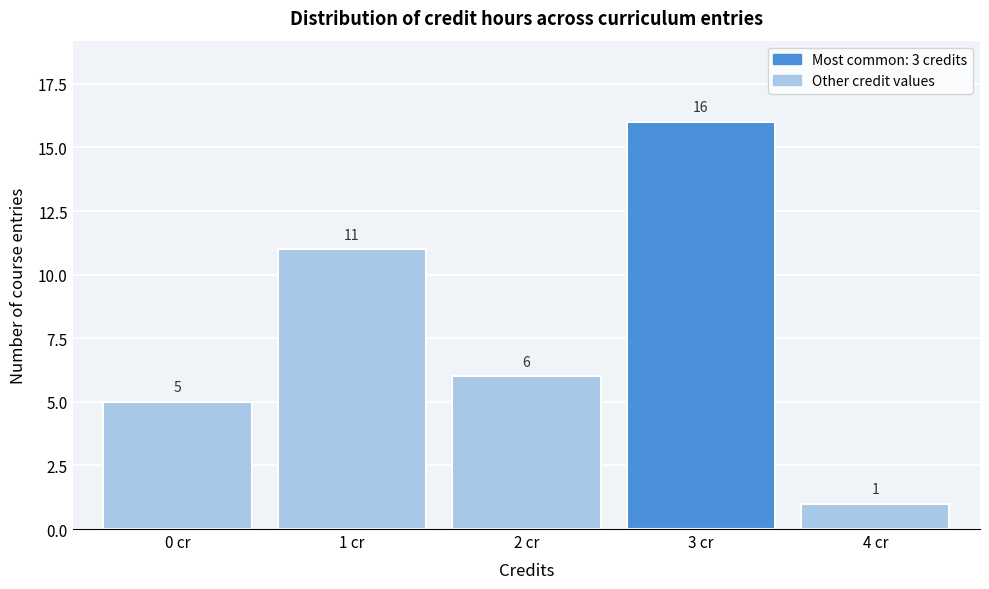

Reading left to right, transcribe this chart: for each bar, give the range it covers on the x-axis and its height.

-0.5 to 0.5: 5
0.5 to 1.5: 11
1.5 to 2.5: 6
2.5 to 3.5: 16
3.5 to 4.5: 1